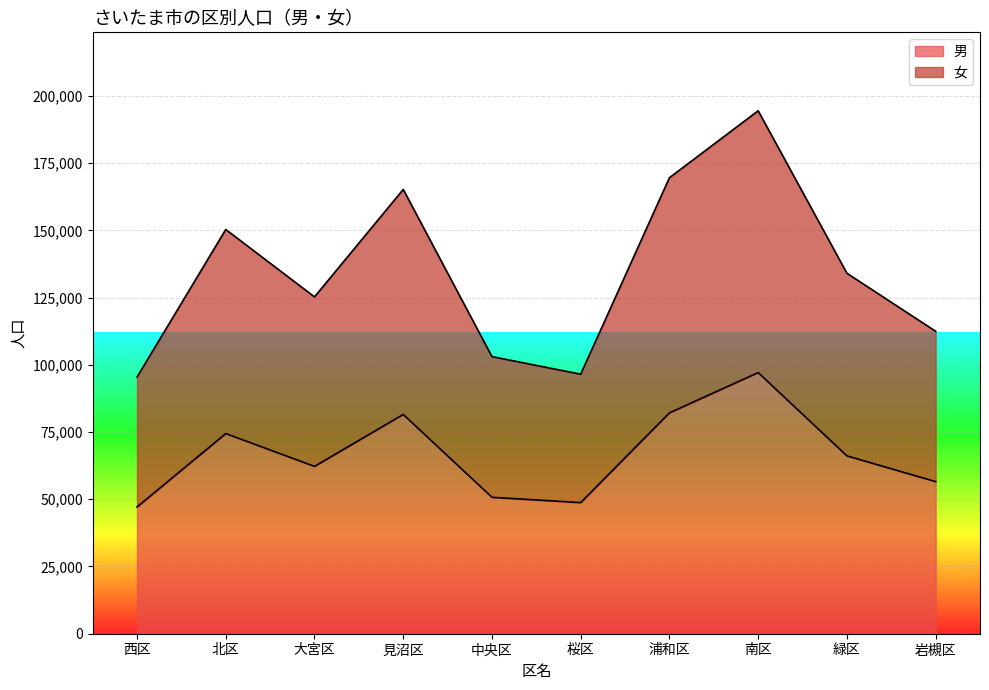

What is the lowest value of the 男 series?

47147